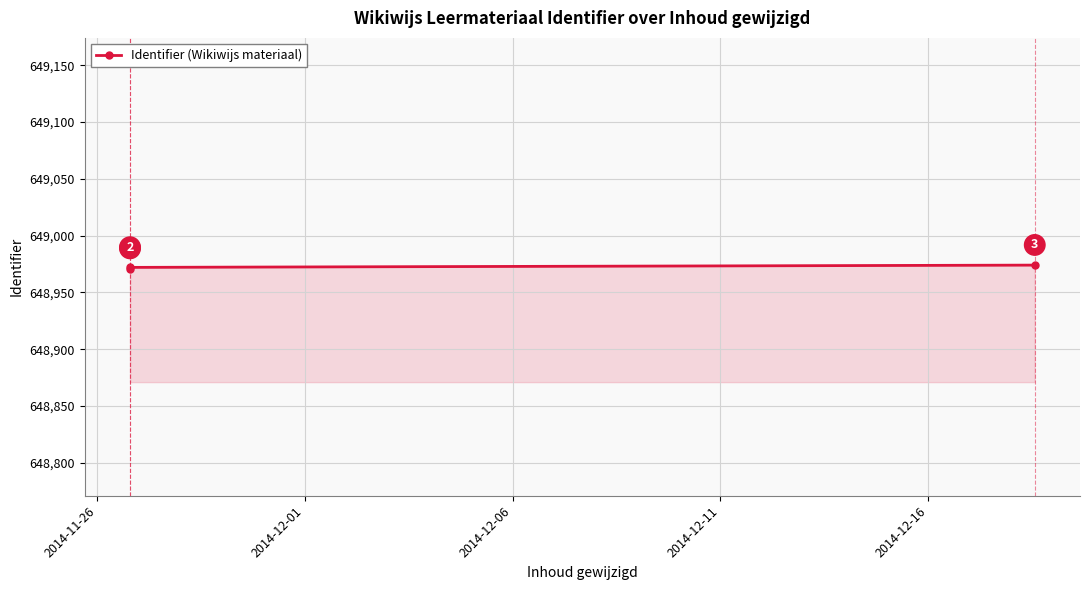

Count the values in the range 648971 to 648974.

3